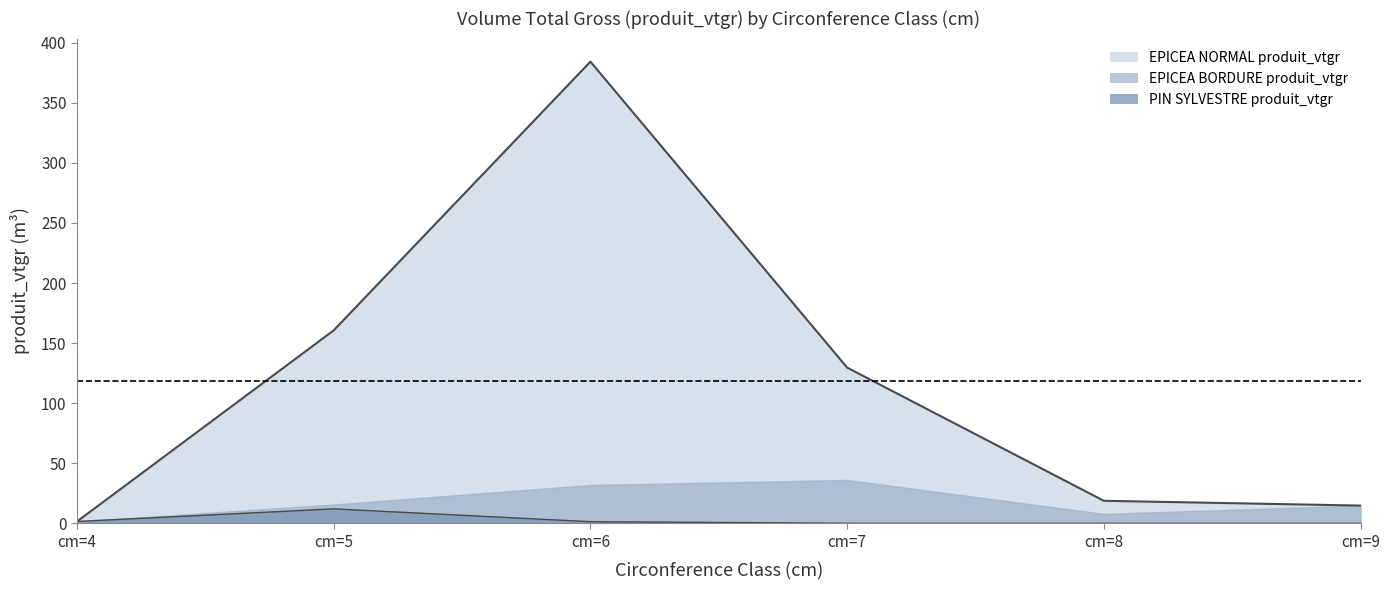

Does the chart display data point markers on the line(s)?

No